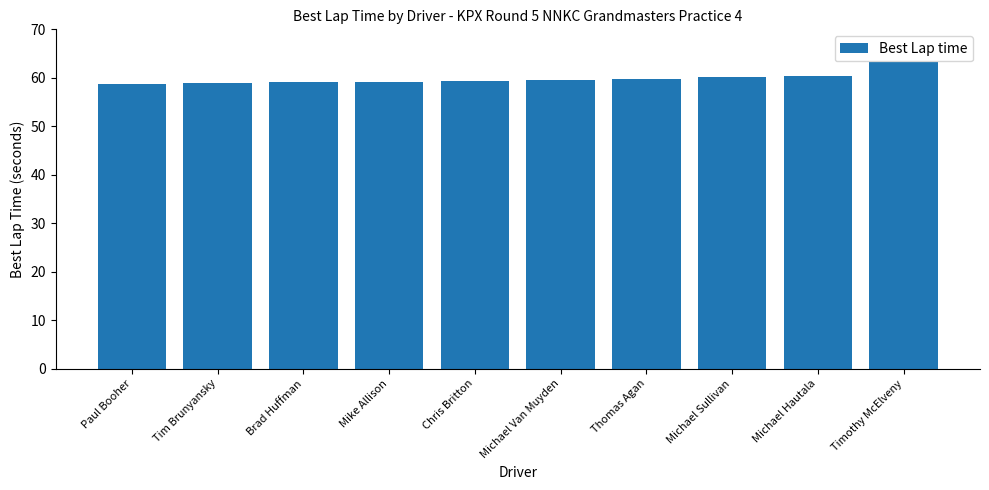

What is the label of the 1st bar from the right?

Timothy McElveny